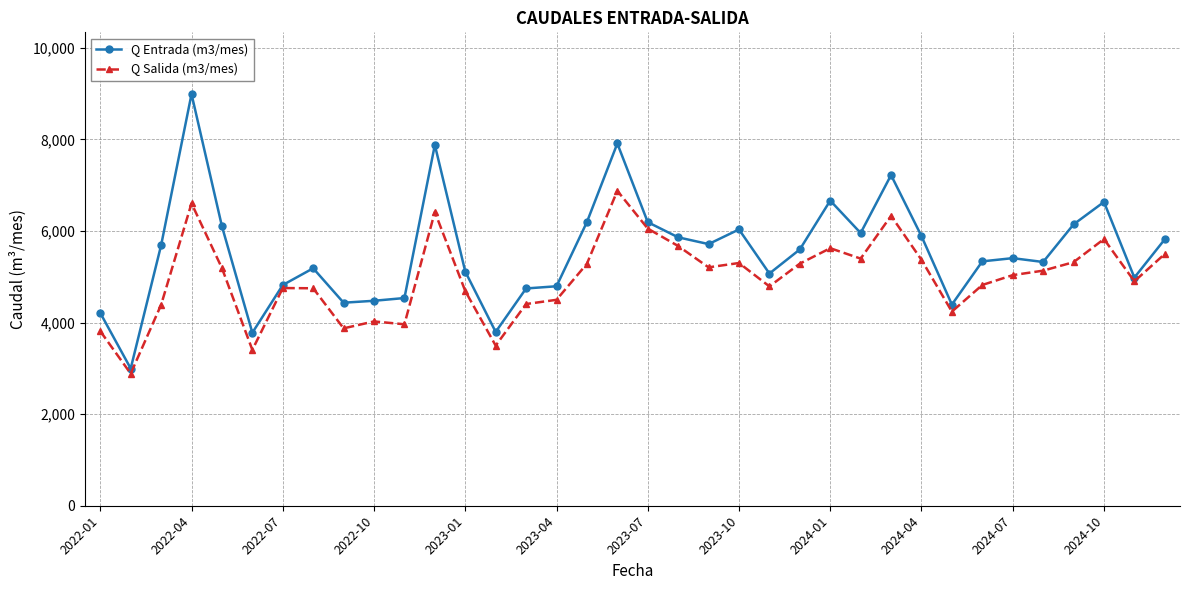

Which series has the largest total across all categories?

Q Entrada (m3/mes)